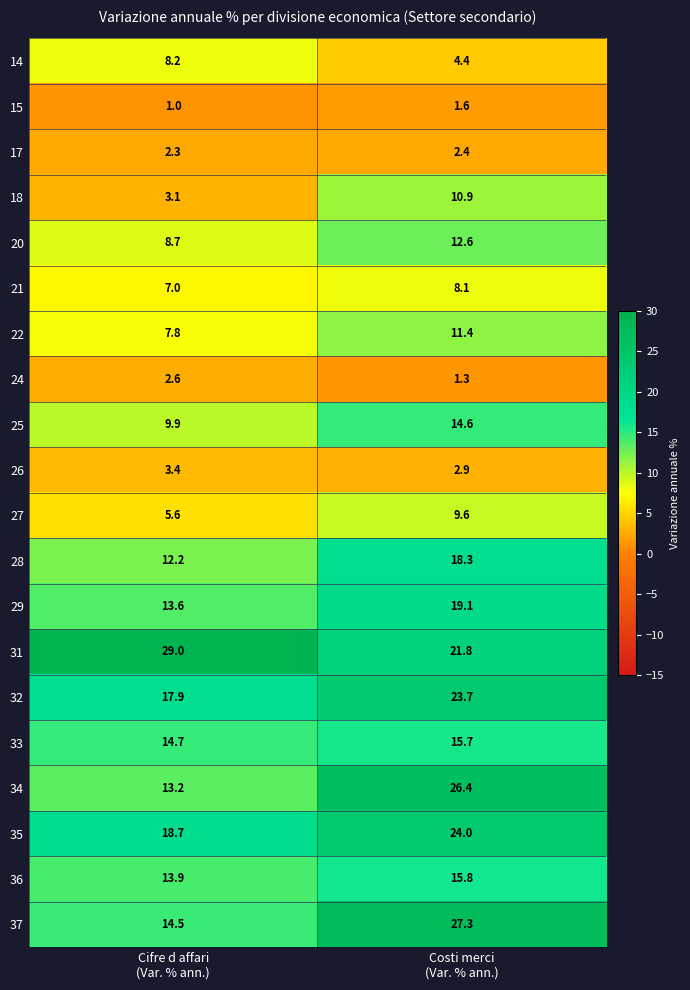

What is the spread (max minus min) of values at Costi merci
(Var. % ann.)?

26.0